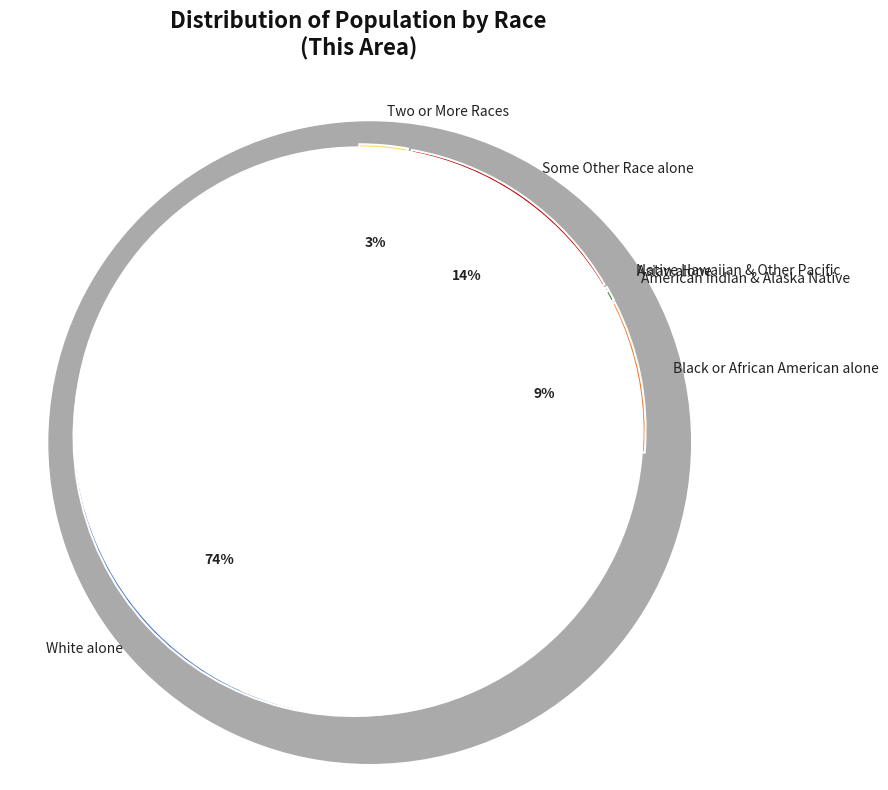

How many segments does this pie chart have?

7